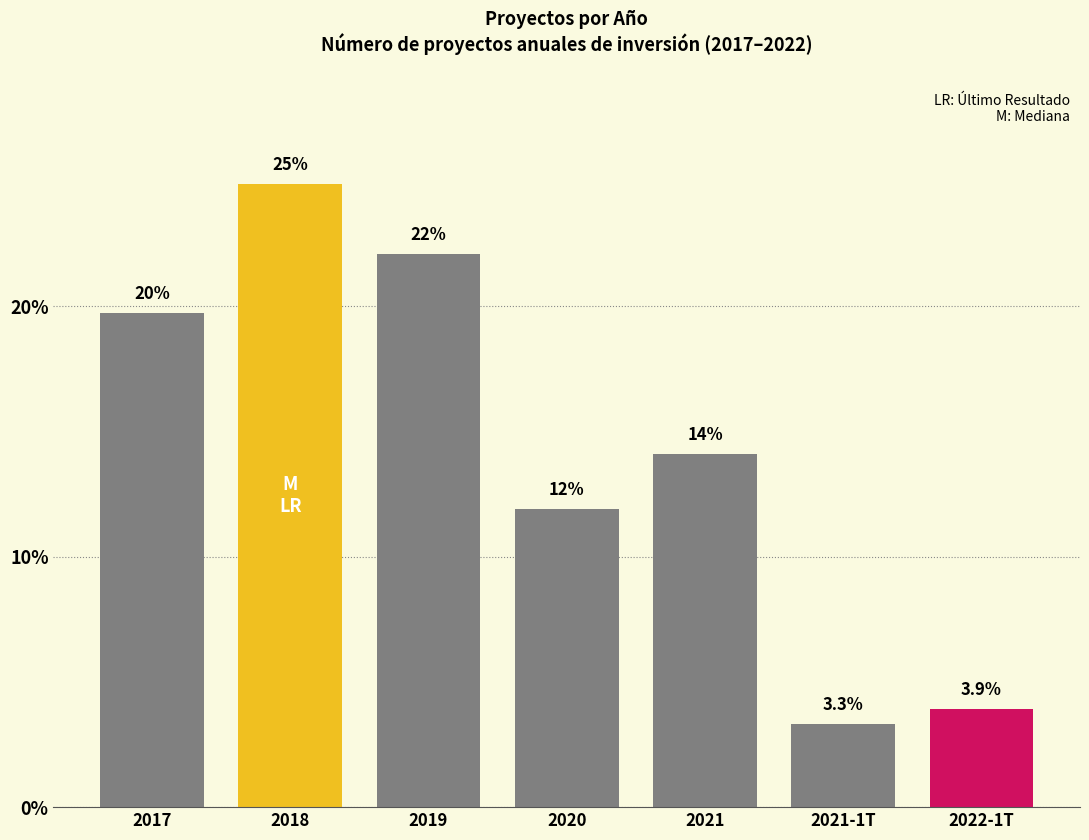

Is it true that the value at 2017 is 33.3?

False